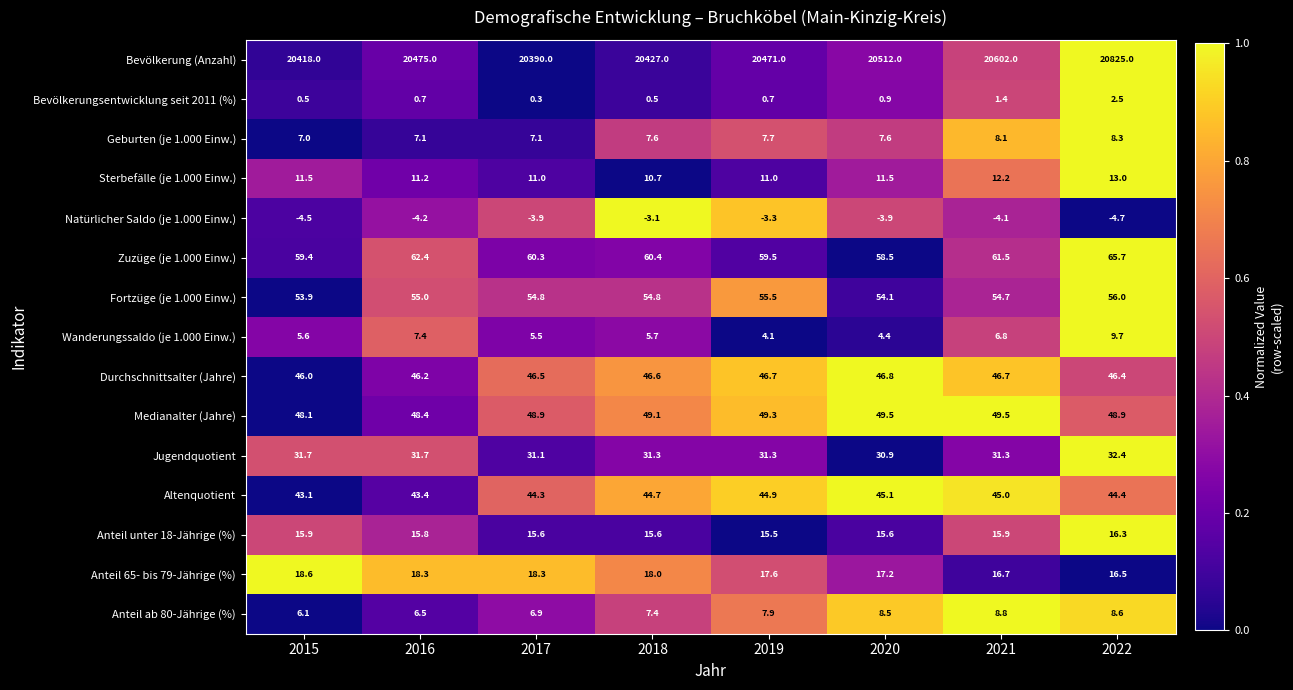

What is the approximate value of Geburten (je 1.000 Einw.) at 2019?

7.7